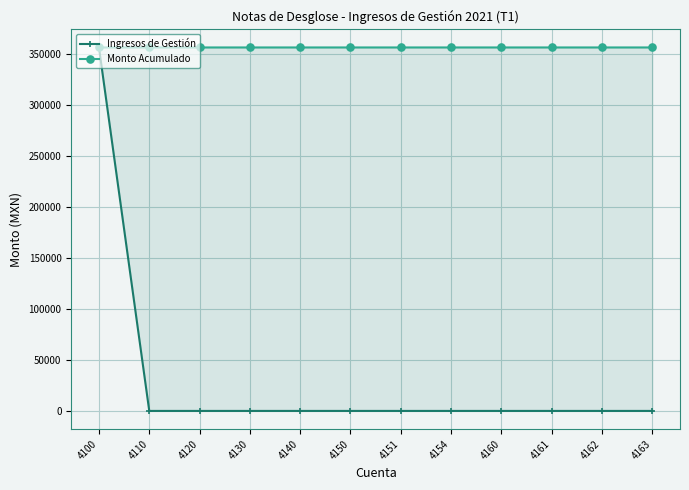

Reading right to left, what are all the values shown in this chart?

Ingresos de Gestión: 0.0	0.0	0.0	0.0	0.0	0.0	1.6	0.0	0.0	0.0	0.0	356022.4
Monto Acumulado: 356024.1	356024.1	356024.1	356024.1	356024.1	356024.1	356024.1	356022.4	356022.4	356022.4	356022.4	356022.4